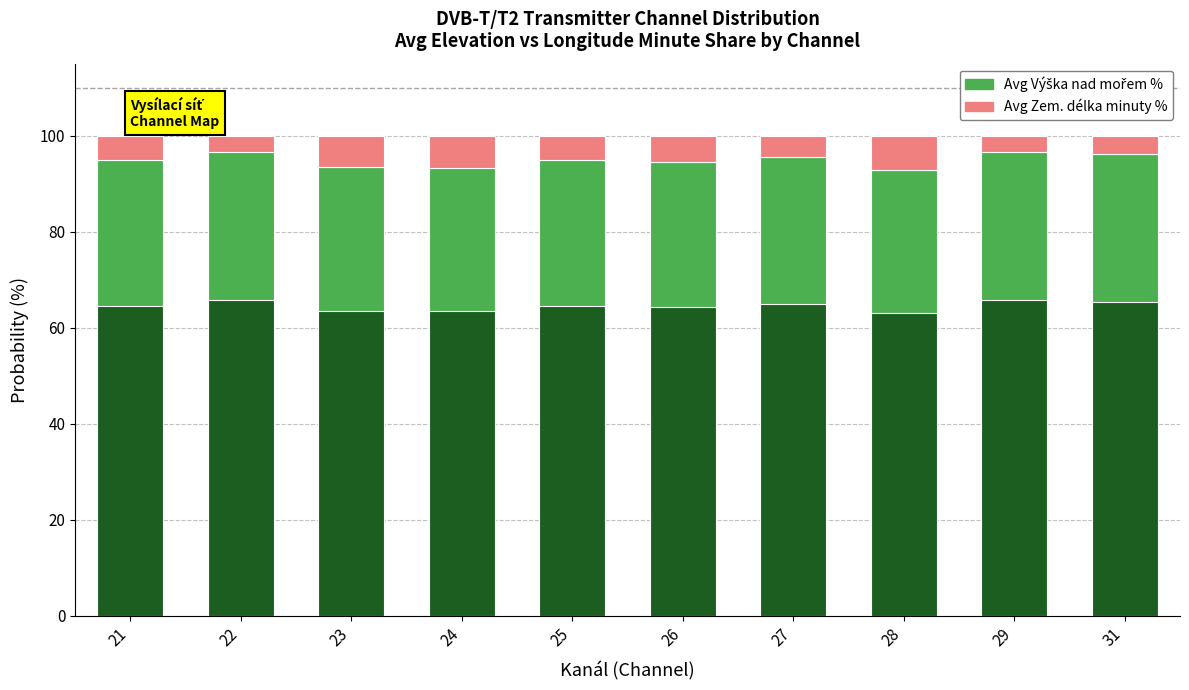

At which category does the chart reach its peak across all series?

22